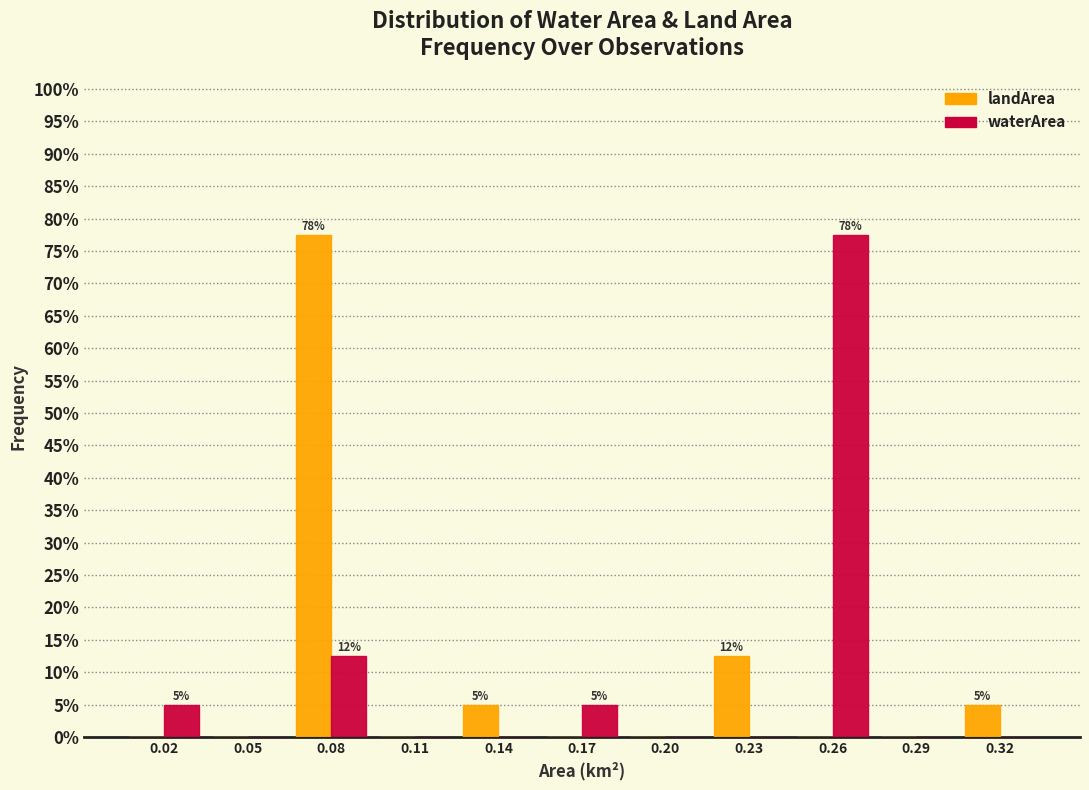

Reading left to right, transcribe all the data shown in this chart.

landArea: 0.02=0.0	0.05=0.0	0.08=77.5	0.11=0.0	0.14=5.0	0.17=0.0	0.20=0.0	0.23=12.5	0.26=0.0	0.29=0.0	0.32=5.0
waterArea: 0.02=5.0	0.05=0.0	0.08=12.5	0.11=0.0	0.14=0.0	0.17=5.0	0.20=0.0	0.23=0.0	0.26=77.5	0.29=0.0	0.32=0.0